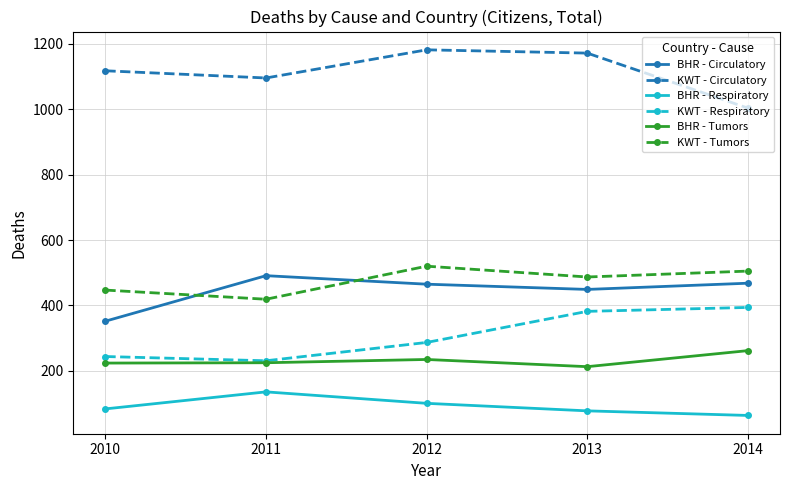

Between 2012 and 2014, which series saw the biggest shift?

KWT - Circulatory